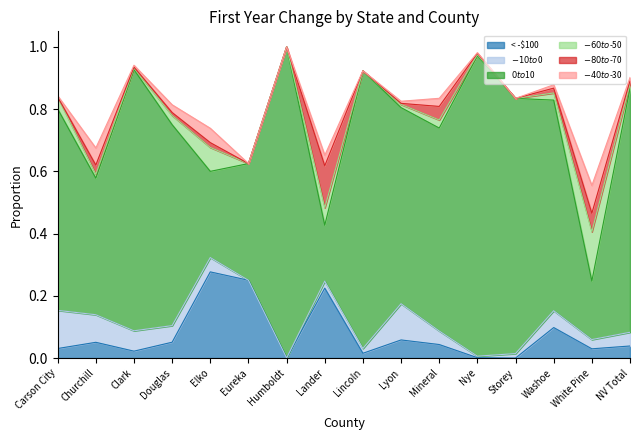

What is the label of the 7th point from the left?

Humboldt